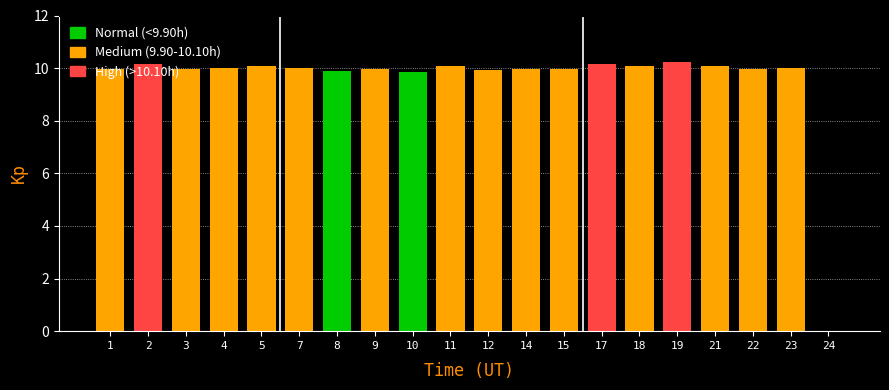

The chart shows a value of 16.9 at 4. True or false?

False